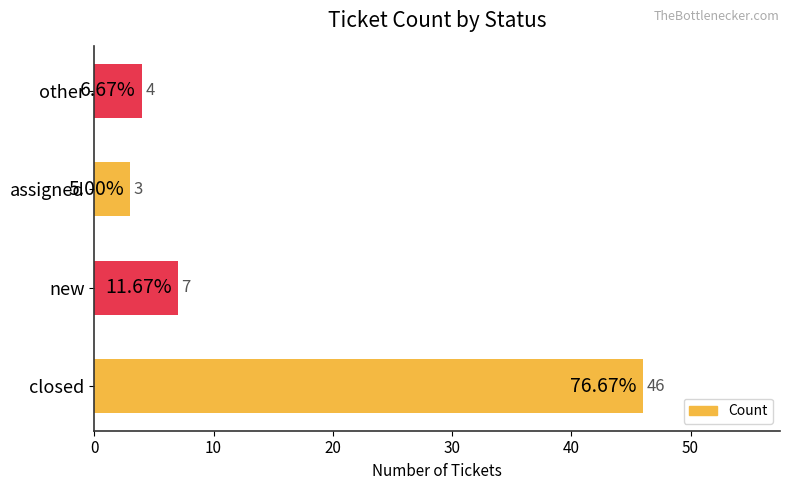

What is the maximum value shown in the chart?

46